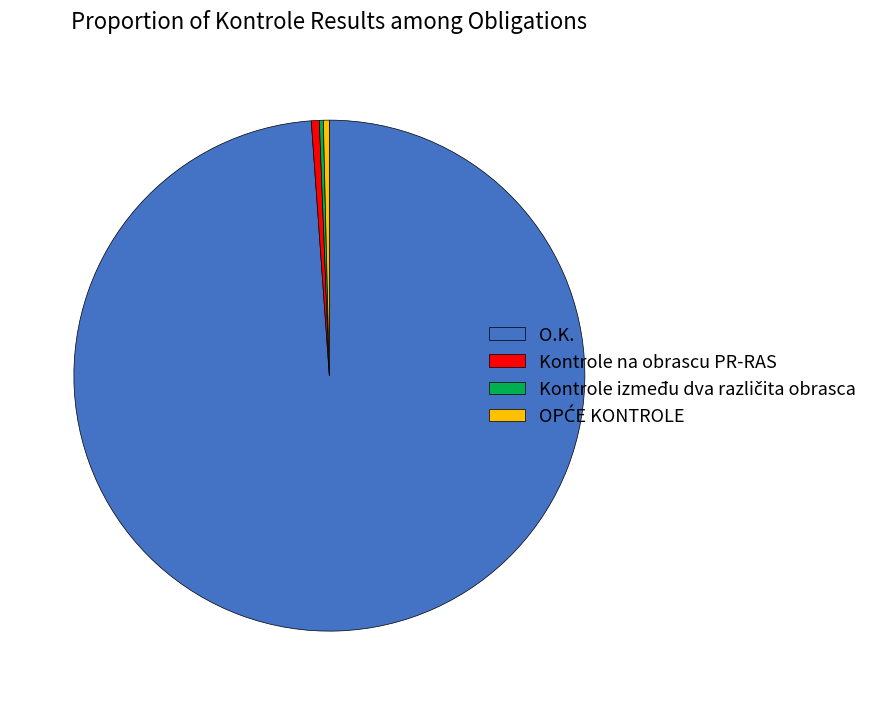

Which category has the biggest portion of the pie?

O.K.